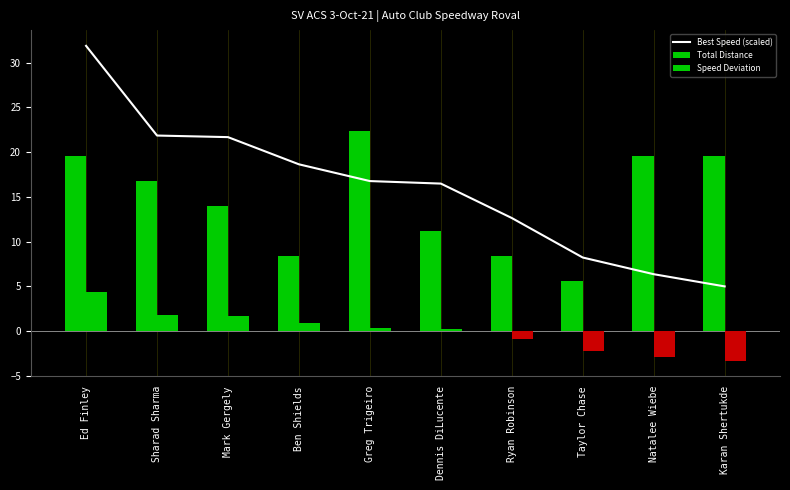

Is it true that Best Speed (scaled) equals 8.2 at Taylor Chase?

True